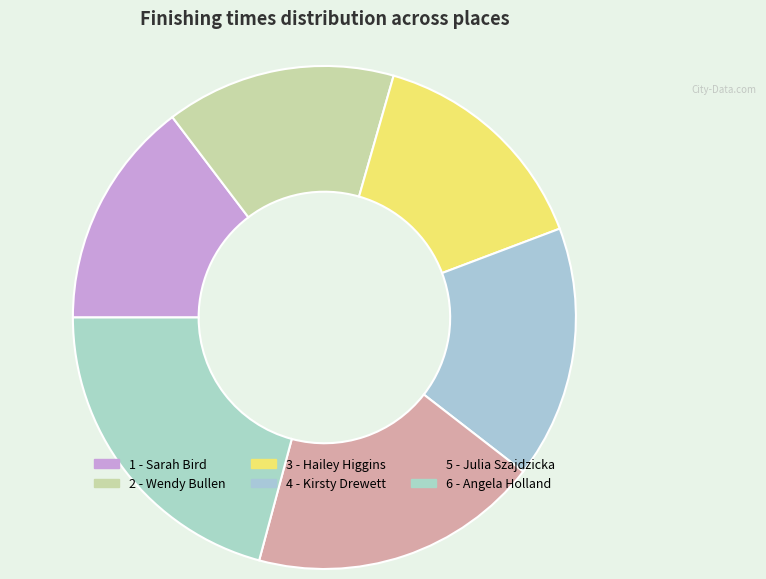

Rank the categories by value from lowest to highest.

1 - Sarah Bird, 2 - Wendy Bullen, 3 - Hailey Higgins, 4 - Kirsty Drewett, 5 - Julia Szajdzicka, 6 - Angela Holland